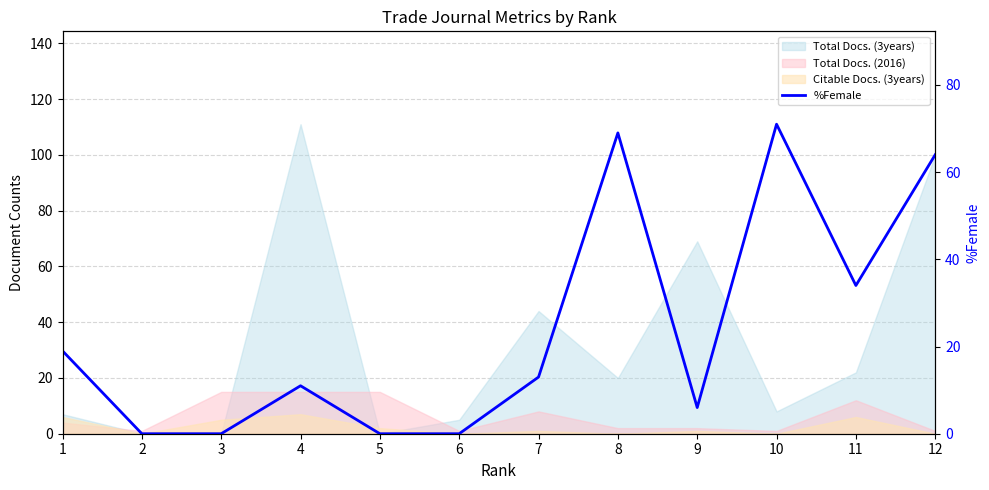

What is the difference between the maximum and minimum values?

71